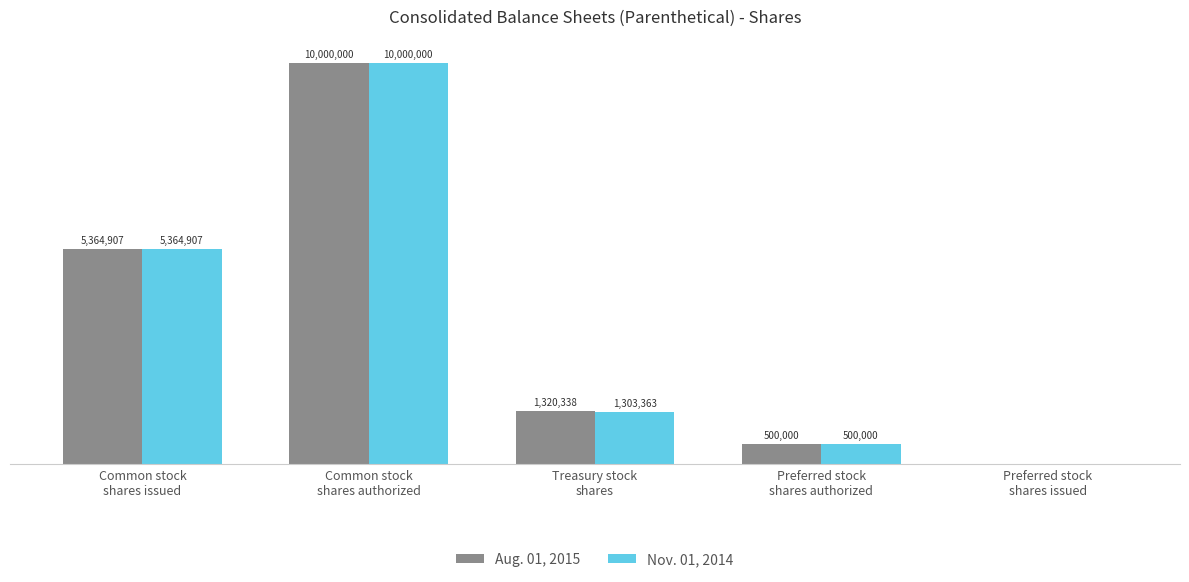

Are the bars grouped side by side (vs. stacked)?

Yes